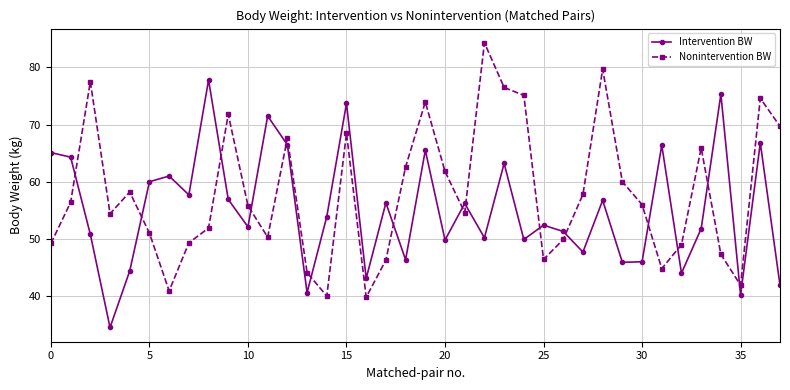

List the series in order of their peak value, lowest first.

Intervention BW, Nonintervention BW